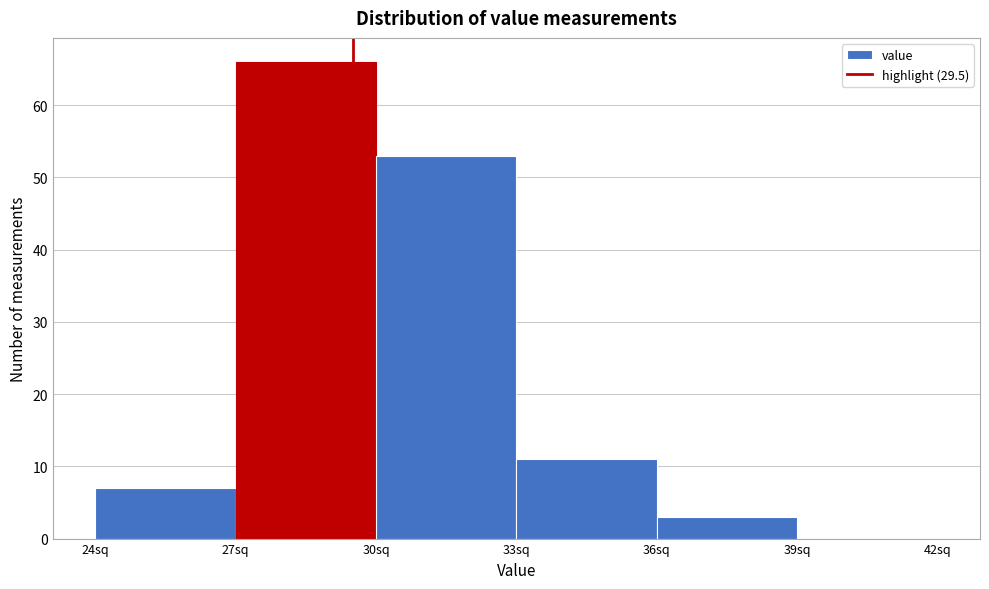

Reading left to right, transcribe this chart: for each bar, give the range it covers on the x-axis and its height. The values are not printed on the chart, so give them approximately, as read against the axis.

24 to 27: 7
27 to 30: 66
30 to 33: 53
33 to 36: 11
36 to 39: 3
39 to 42: 0